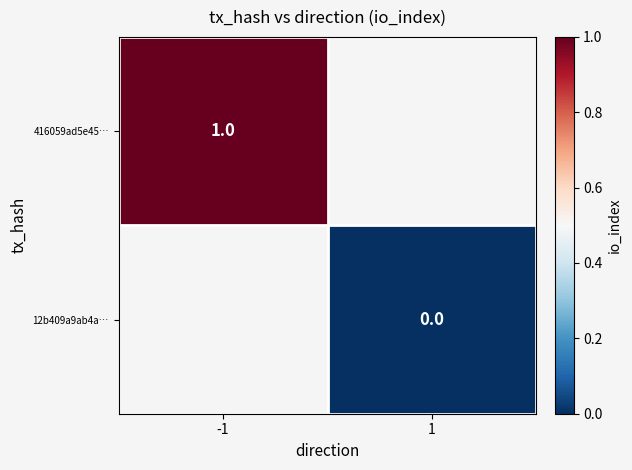

Which category has the highest value across all series?

-1